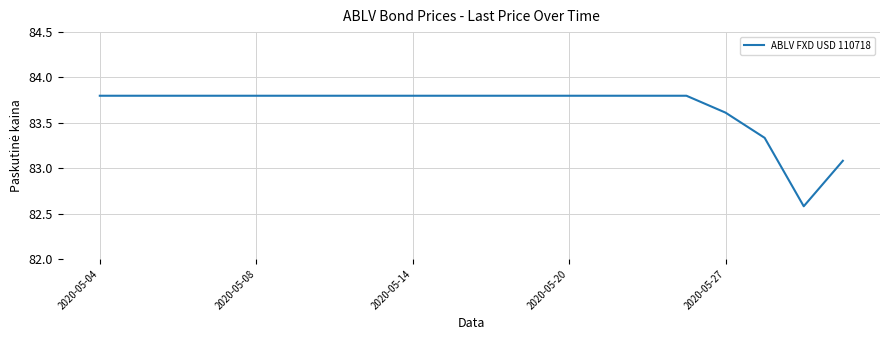

How many lines are shown in the chart?

1